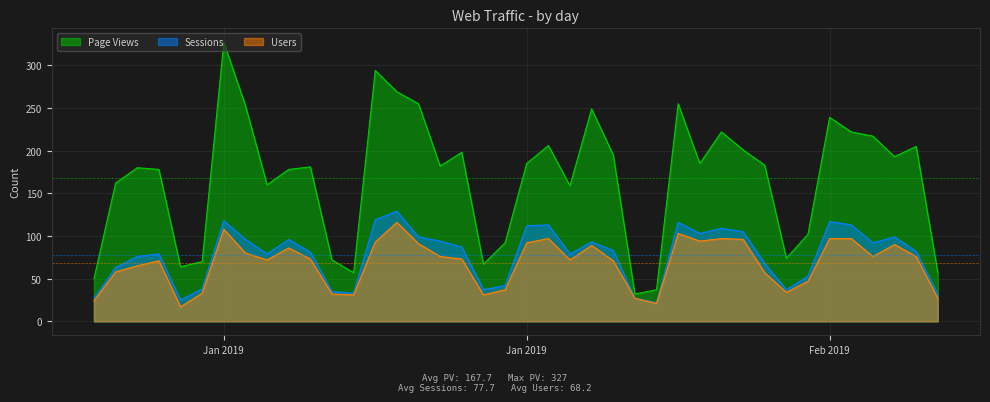

What is the average value of the Sessions series?

78